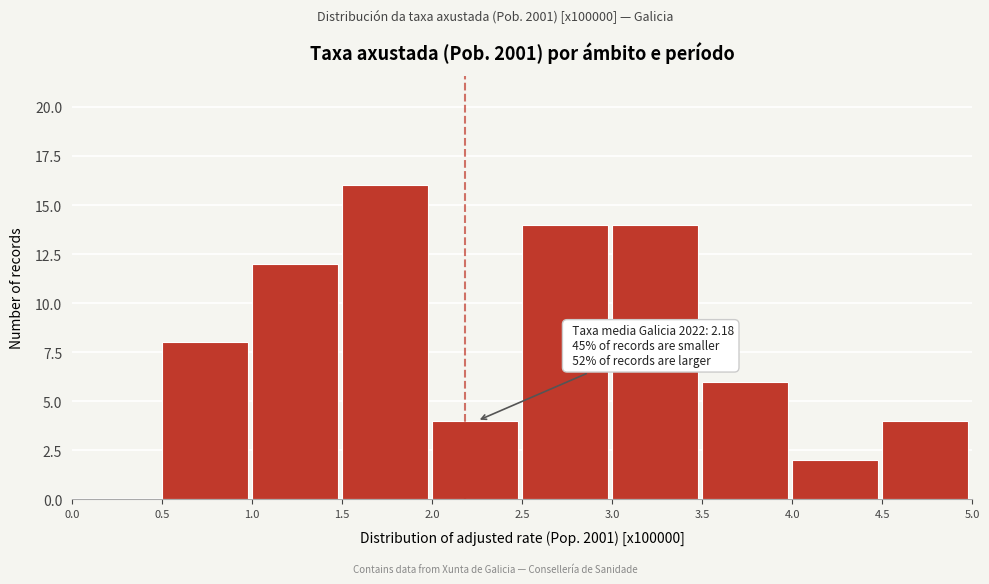

Over which range of the x-axis is the bar tallest?

1.5 to 2.0